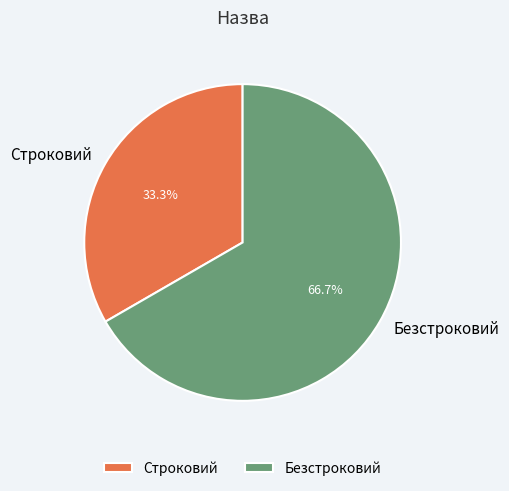

Between Строковий and Безстроковий, which is larger?

Безстроковий